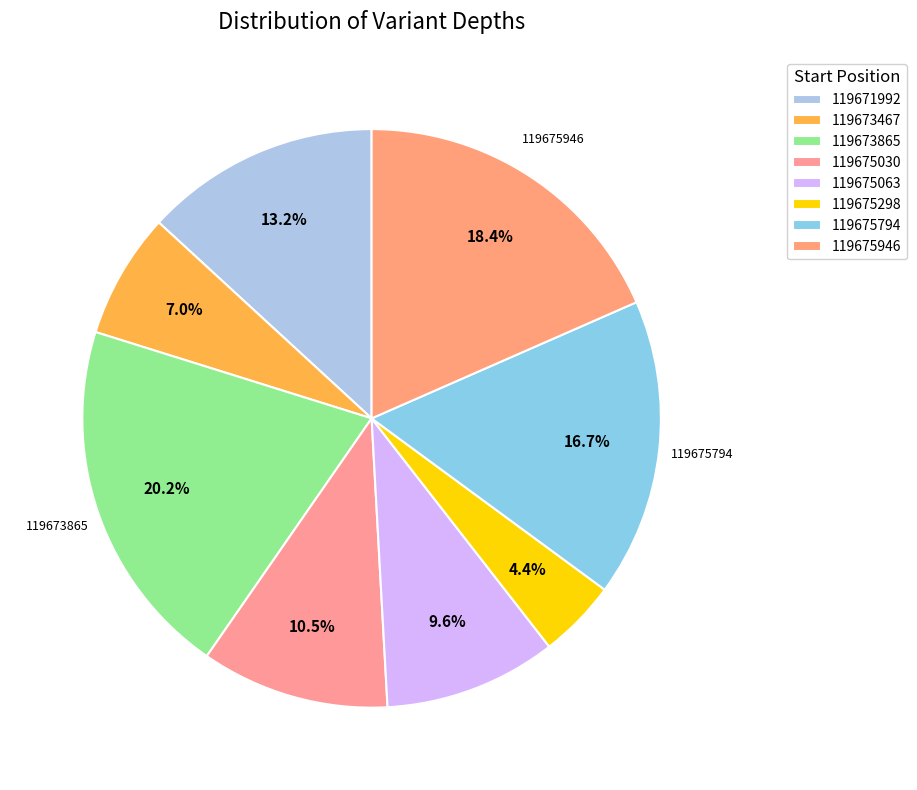

How many slices are in this pie chart?

8